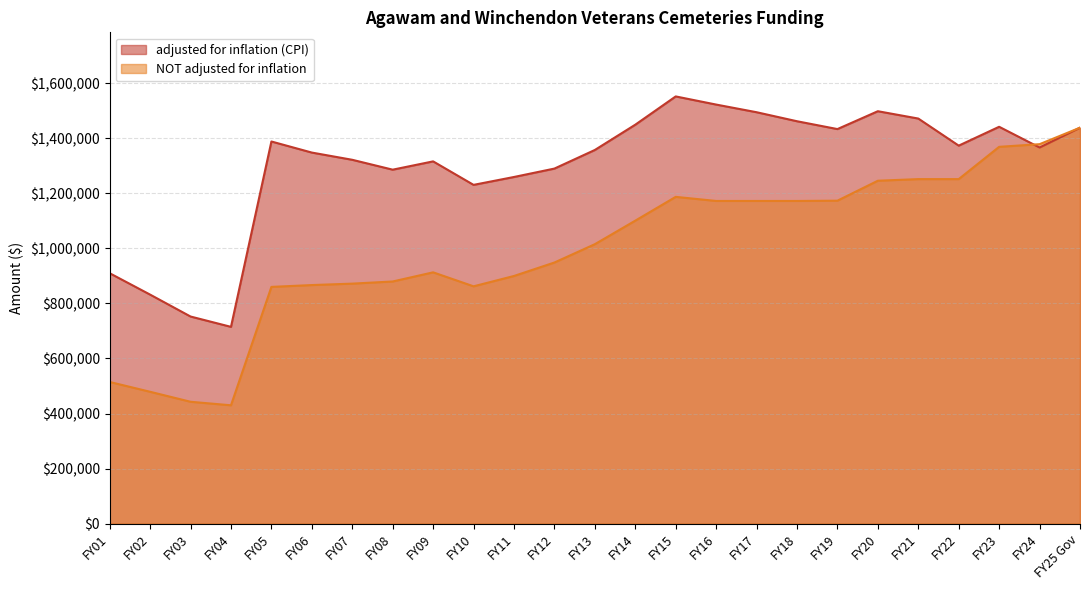

Where is adjusted for inflation (CPI) nearest to the value 1133046?

FY10